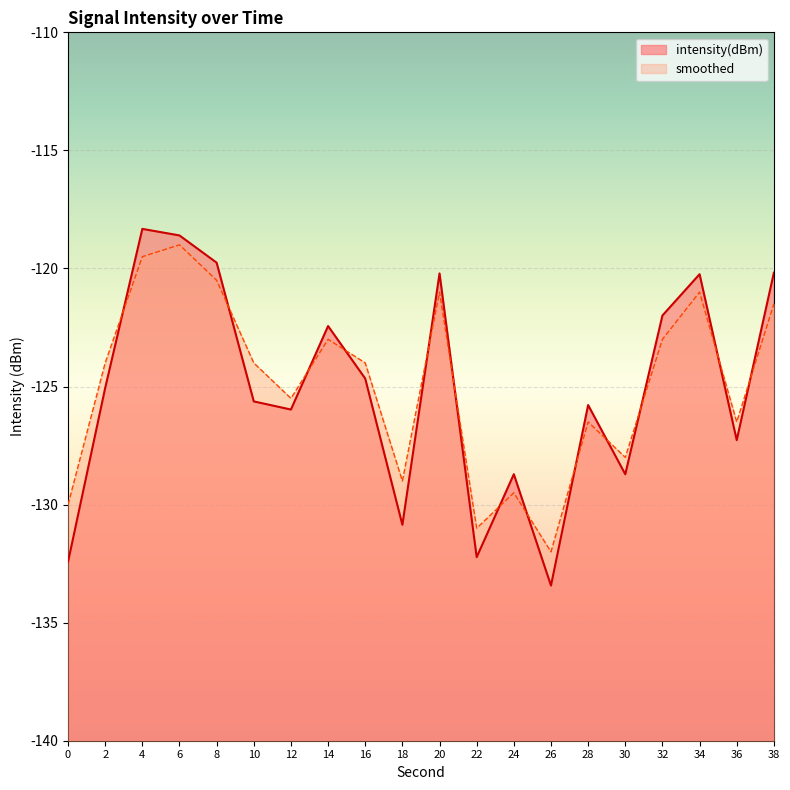

What is the difference between the highest and lowest values at 20?

0.8